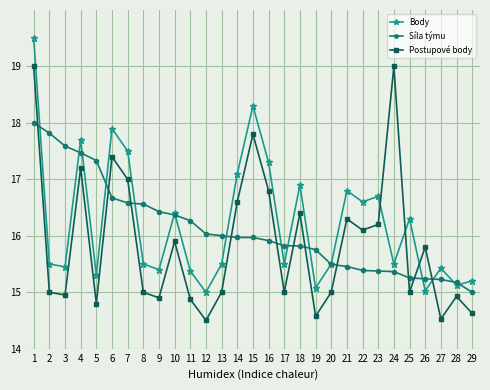

At how many categories does at least one series exceed 18?

3